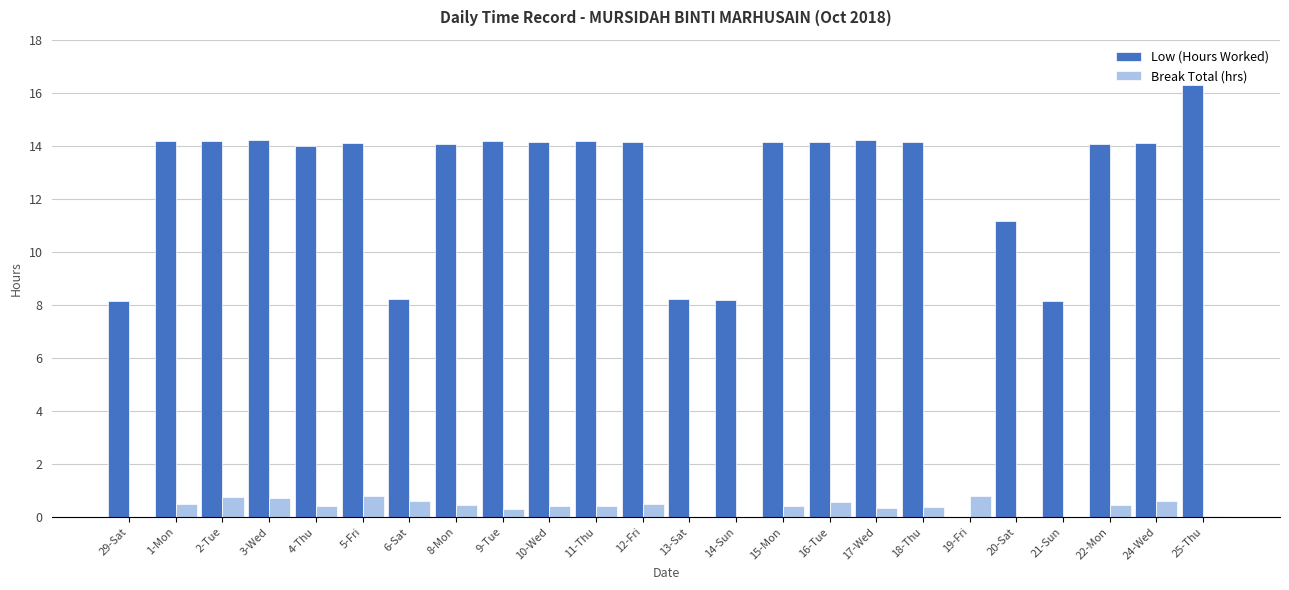

What is the spread (max minus min) of values at 4-Thu?

13.6